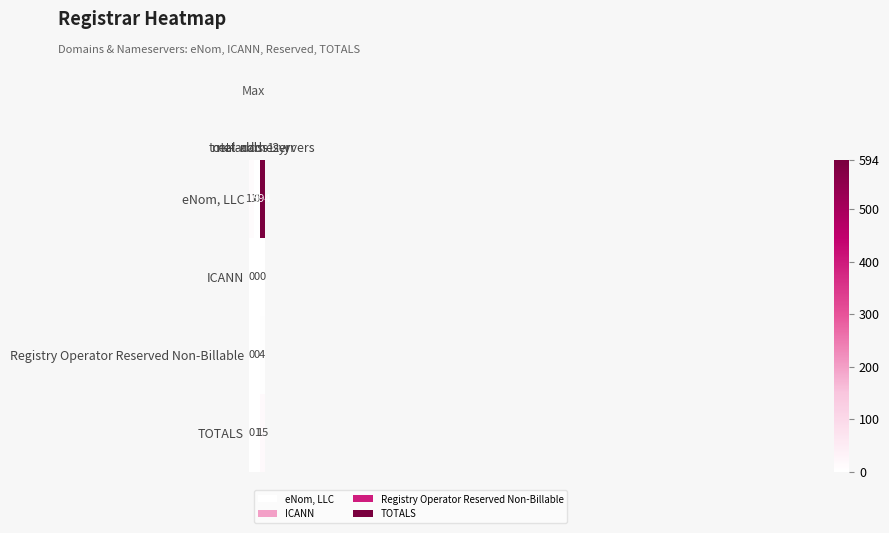

How many Registry Operator Reserved Non-Billable values are between 0 and 4?

3